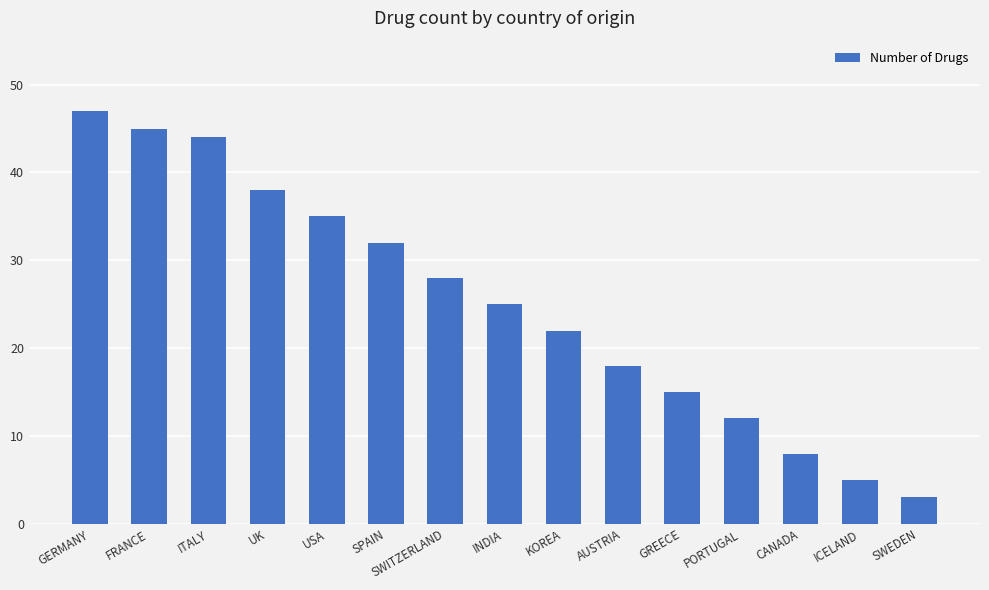

What is the sum of the values at SWEDEN and GREECE?

18